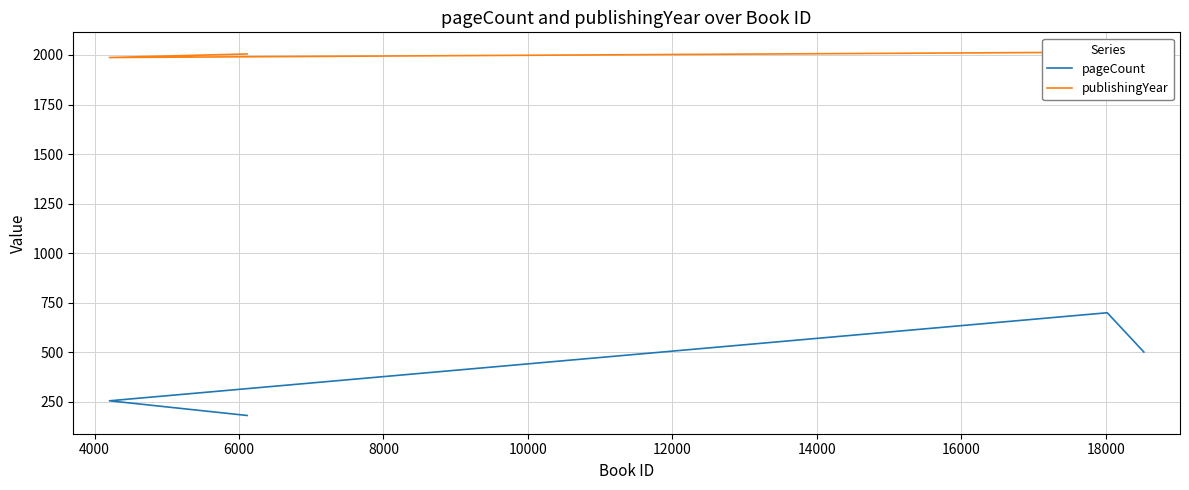

List the series in order of their overall mean, lowest first.

pageCount, publishingYear